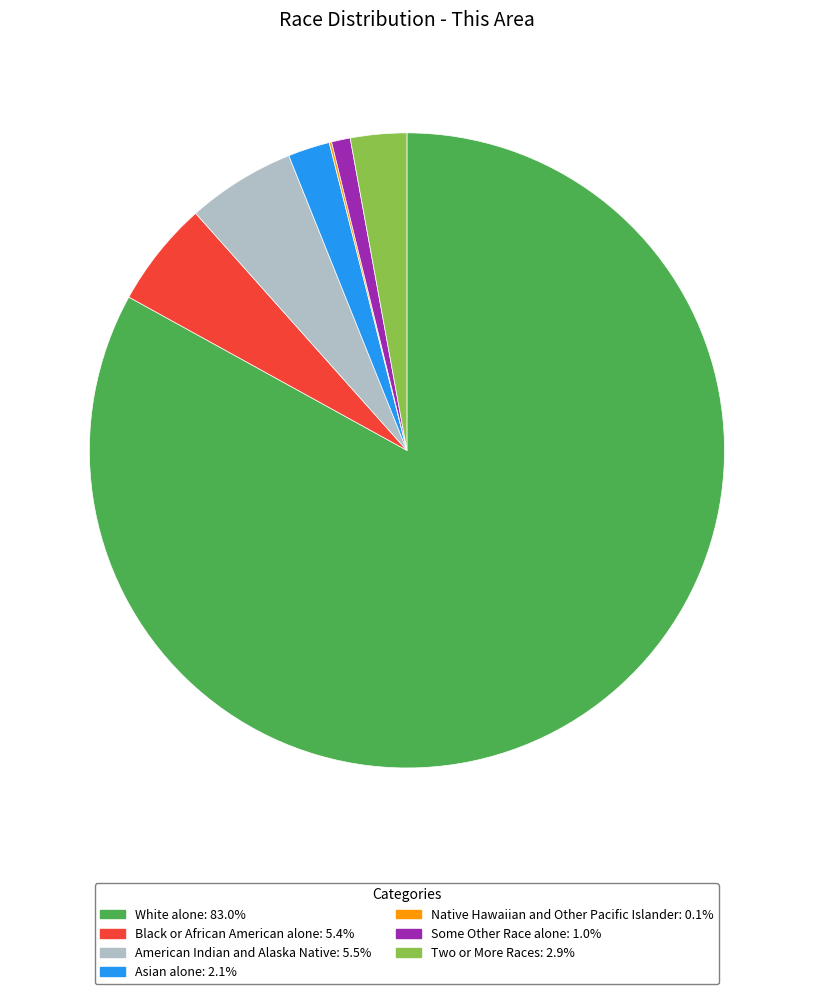

Does Black or African American alone account for over 50% of the chart?

No